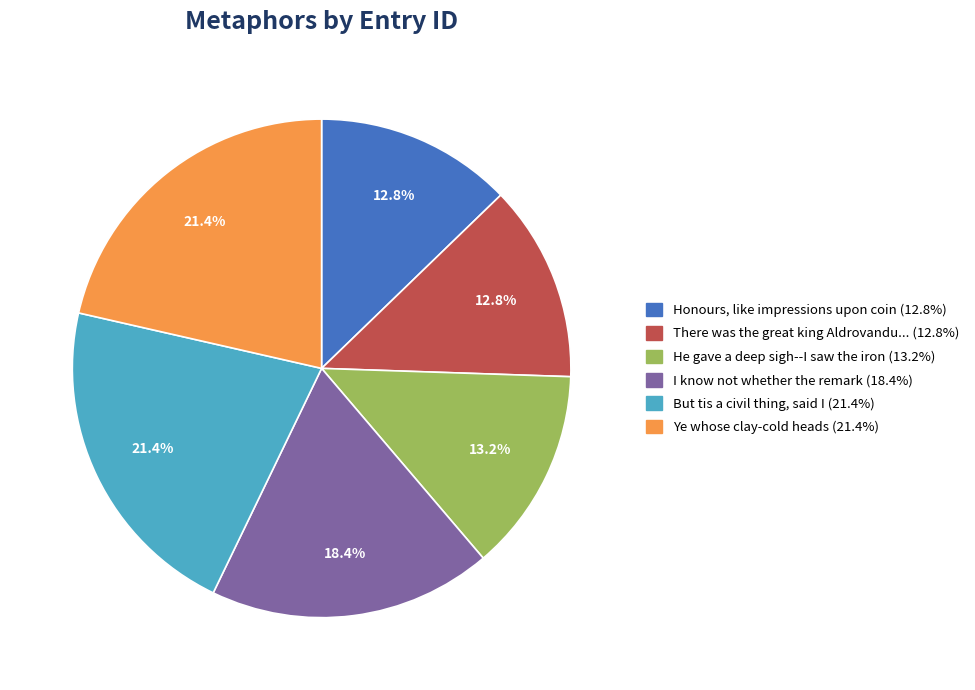

Is there a majority slice in this chart?

No